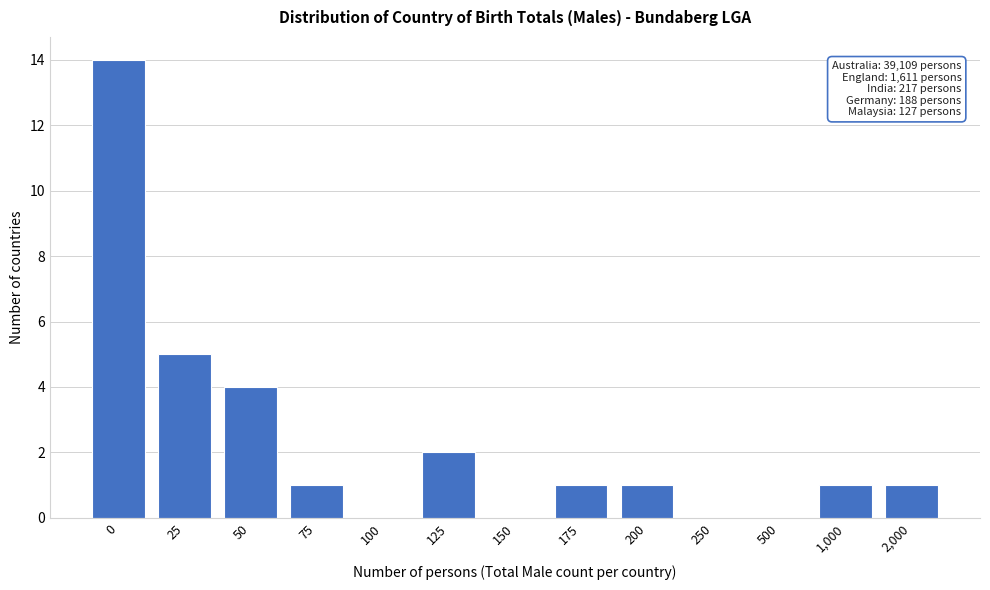

Reading left to right, what are all the values shown in this chart?

0=14	25=5	50=4	75=1	100=0	125=2	150=0	175=1	200=1	250=0	500=0	1,000=1	2,000=1